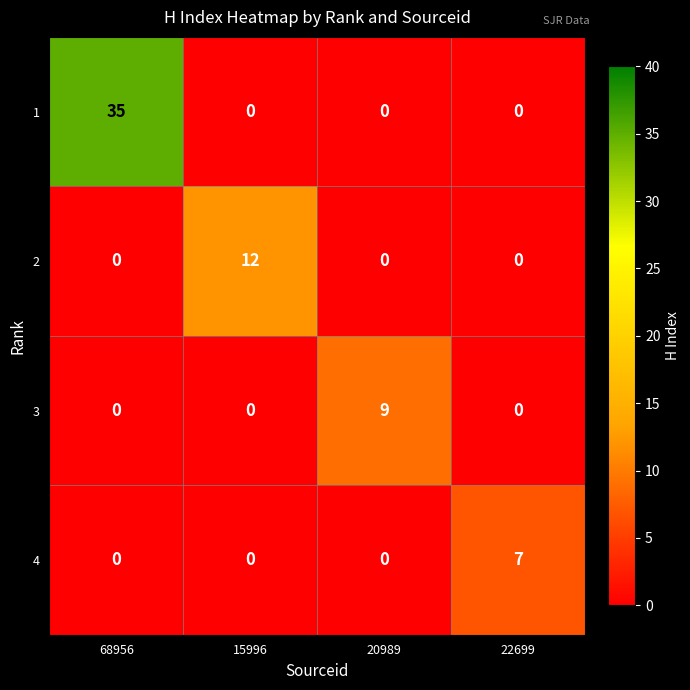

Which category has the highest value in the 4 series?

22699